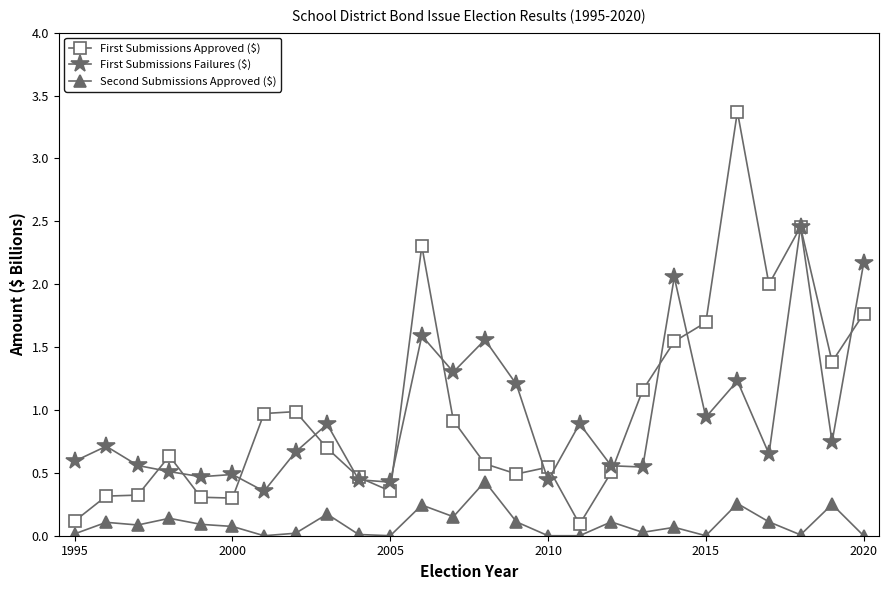

True or false: First Submissions Approved ($) has more than 2 points higher than both neighbors.

True